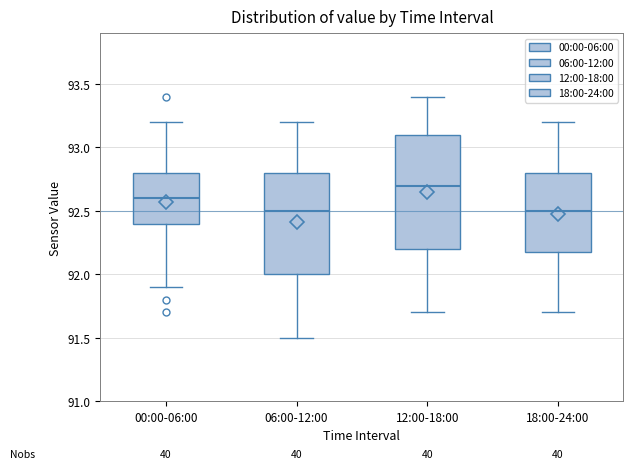

Reading left to right, read every box against the y-axis: the position of its median line, the range the box covers, and the ends of its whiskers. The values are not printed on the chart, so give them approximately, as read against the axis.

00:00-06:00: median 92.6, box 92.4 to 92.8, whiskers 91.9 to 93.2
06:00-12:00: median 92.5, box 92.0 to 92.8, whiskers 91.5 to 93.2
12:00-18:00: median 92.7, box 92.2 to 93.1, whiskers 91.7 to 93.4
18:00-24:00: median 92.5, box 92.2 to 92.8, whiskers 91.7 to 93.2